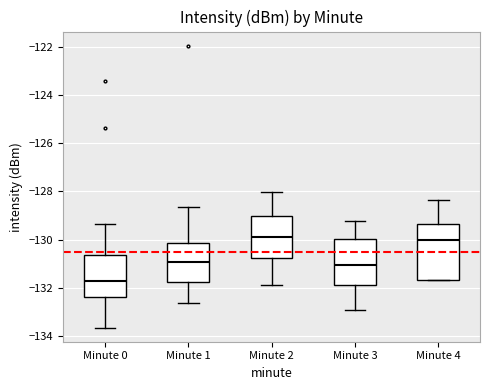

Reading left to right, read every box against the y-axis: the position of its median line, the range the box covers, and the ends of its whiskers. The values are not printed on the chart, so give them approximately, as read against the axis.

Minute 0: median -131.6, box -132.4 to -130.6, whiskers -133.6 to -129.4
Minute 1: median -131.0, box -131.8 to -130.2, whiskers -132.6 to -128.6
Minute 2: median -130.0, box -130.8 to -129.0, whiskers -132.0 to -128.0
Minute 3: median -131.0, box -132.0 to -130.0, whiskers -133.0 to -129.2
Minute 4: median -130.0, box -131.6 to -129.4, whiskers -131.6 to -128.4